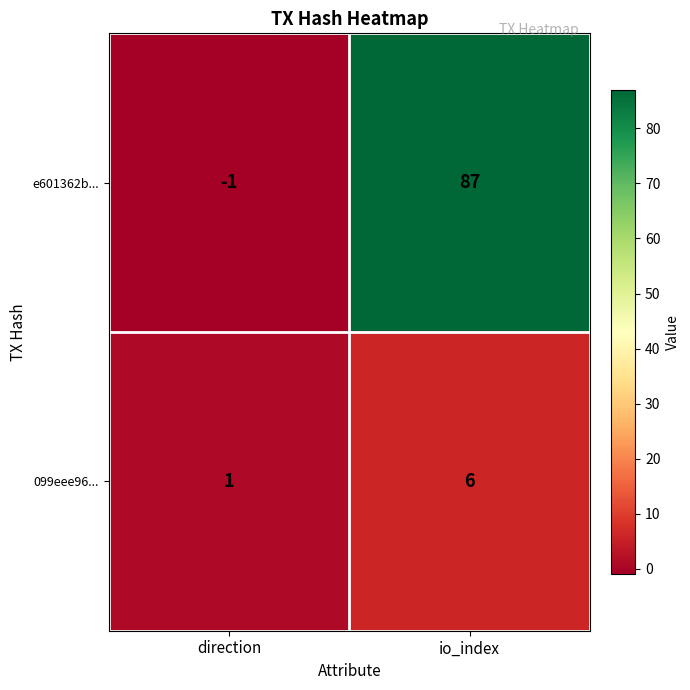

What is the total value across all series at io_index?

93